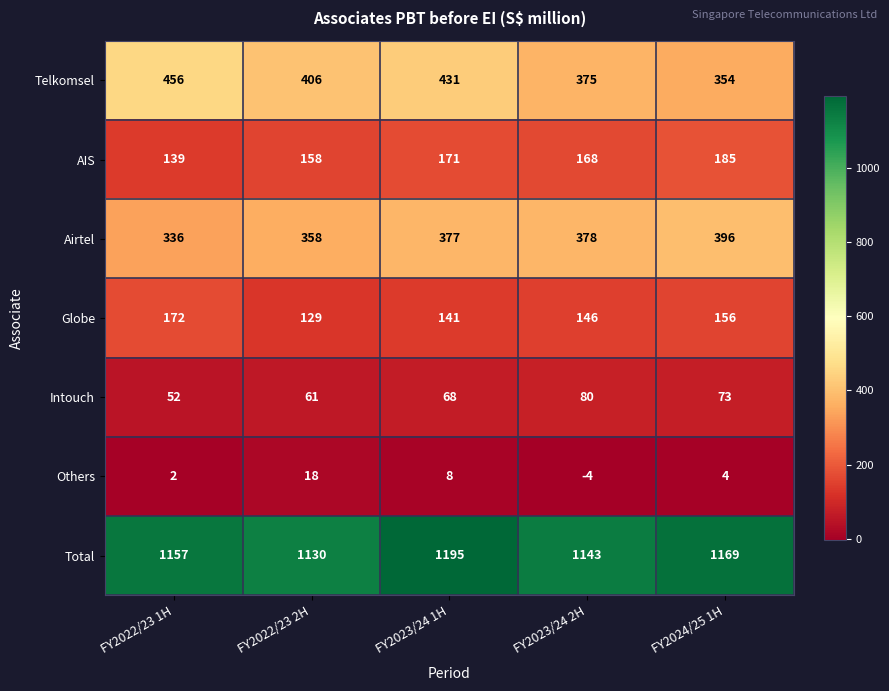

The value of Total at FY2023/24 2H is 600. True or false?

False